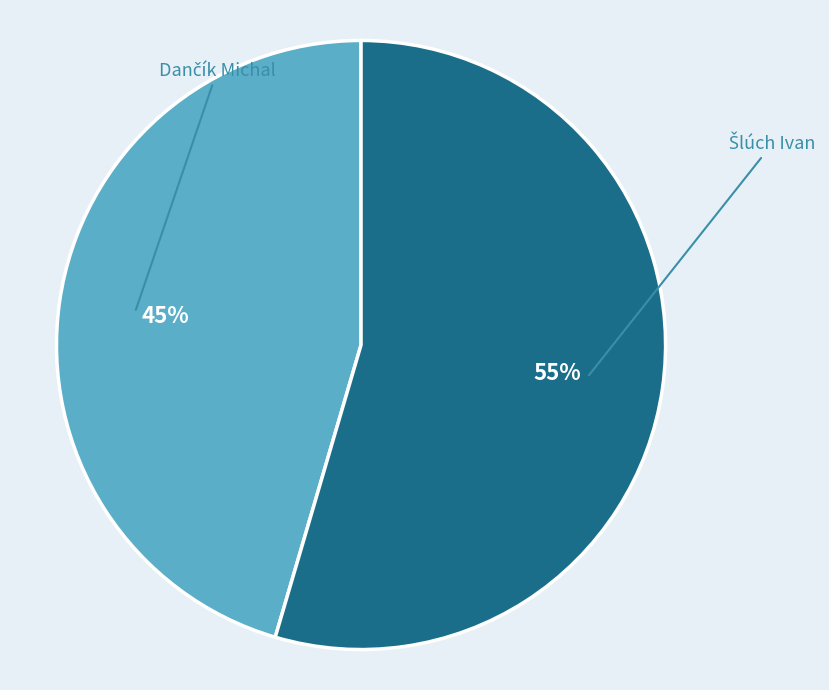

How many segments does this pie chart have?

2